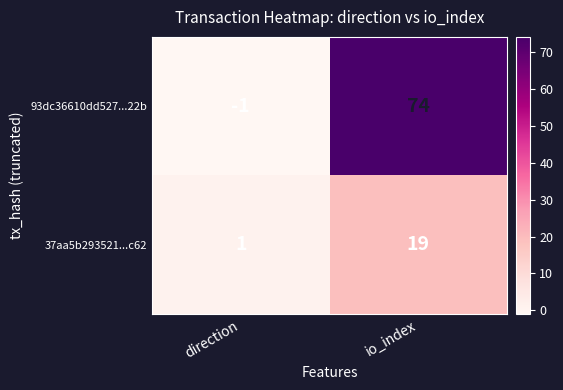

Which category has the highest value across all series?

io_index